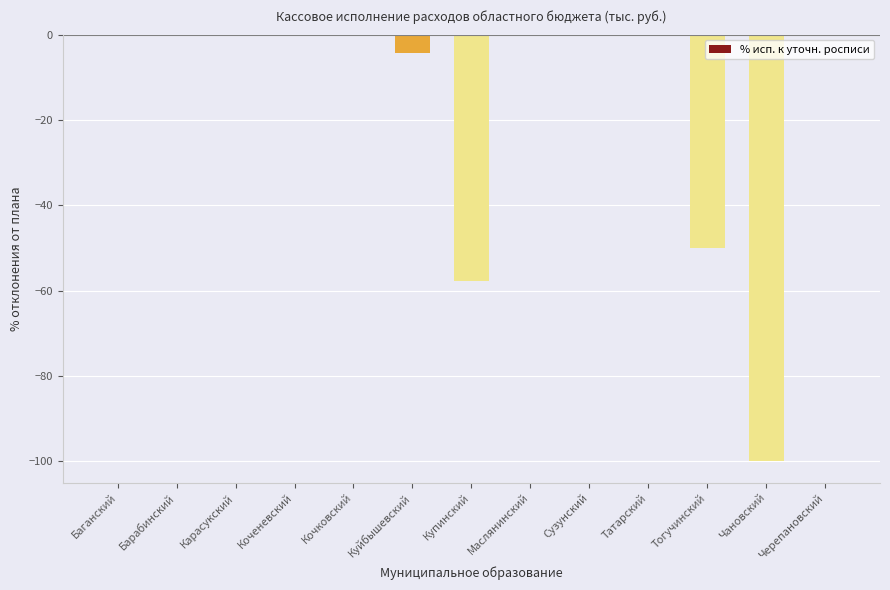

Count the number of data series in this chart.

1